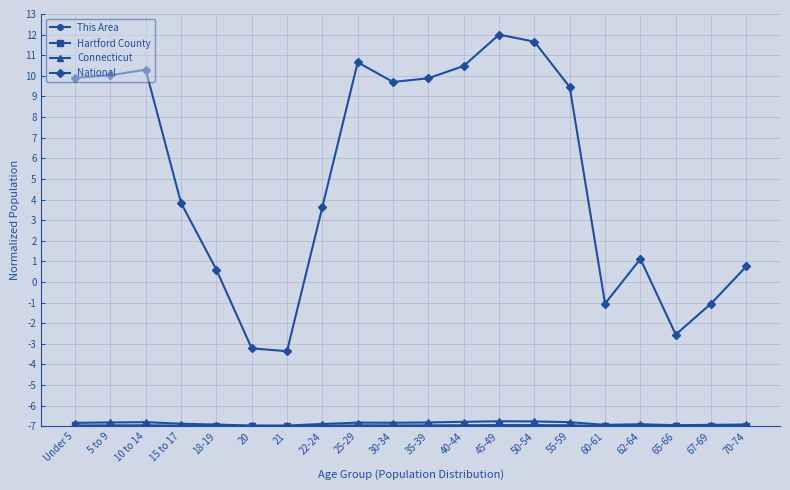

At how many categories does at least one series exceed 7?

10